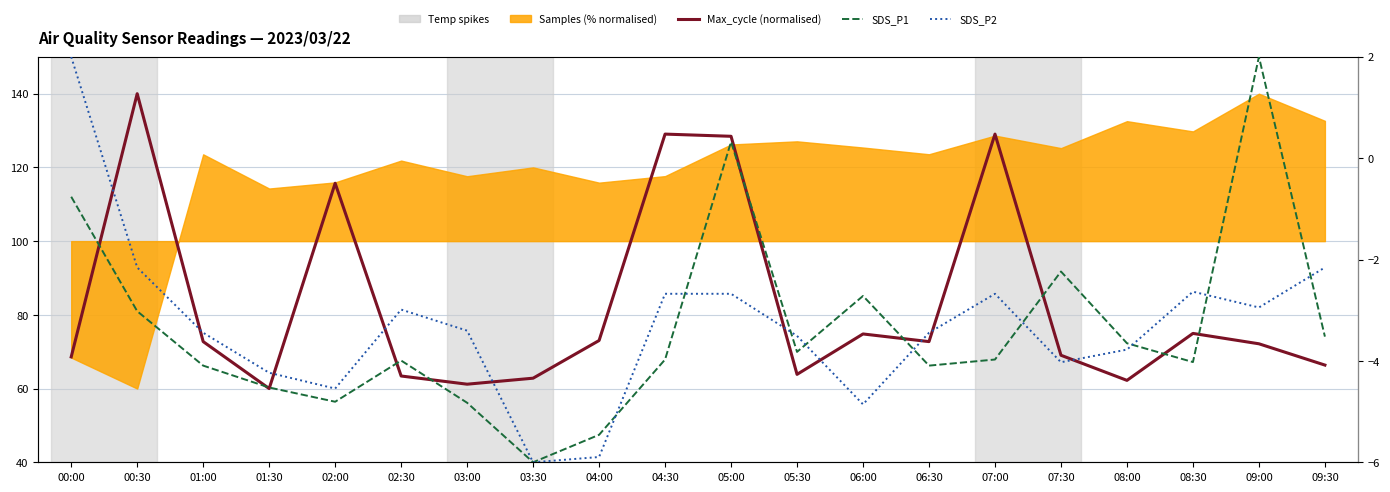

What is the highest value of the SDS_P1 series?

2.0